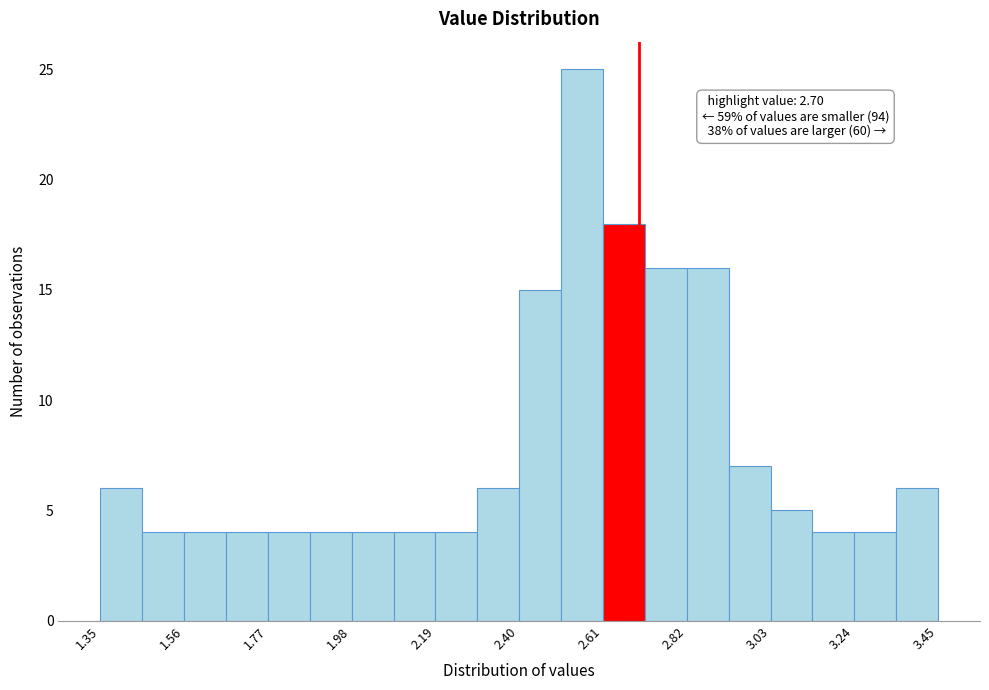

Read against the x-axis, roughly where is the centre of the tallest bar?

2.55